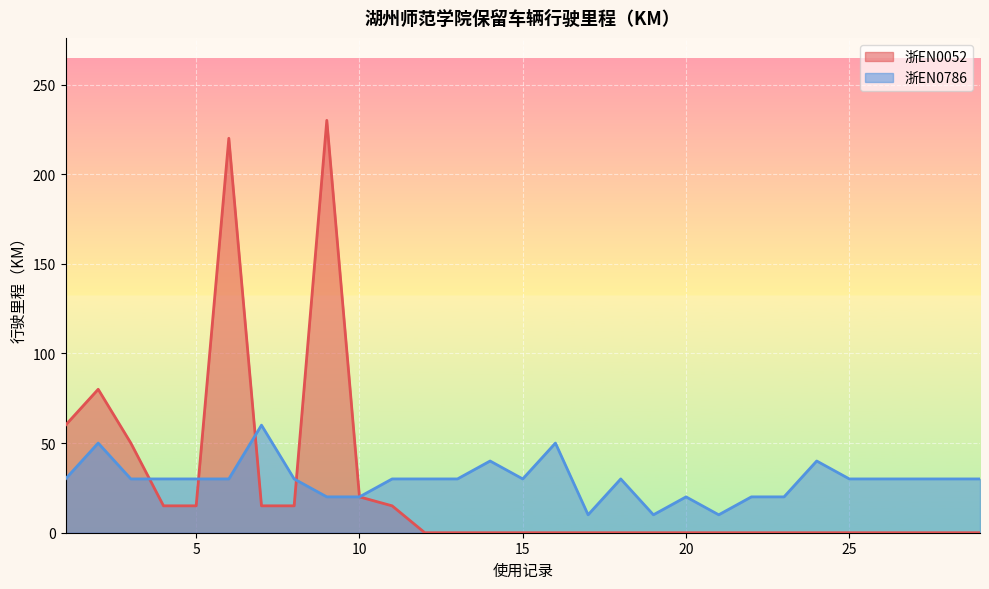

Does the chart display data point markers on the line(s)?

No